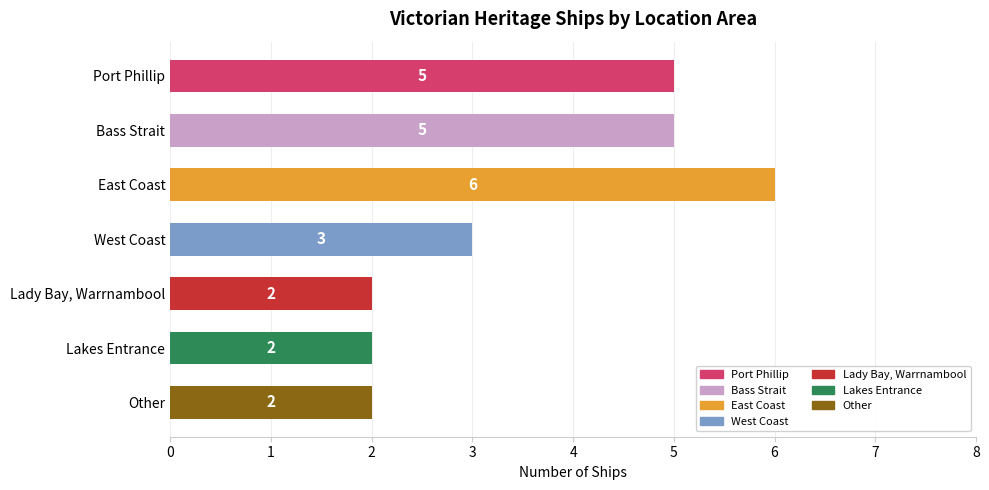

The chart shows a value of 2 at Lady Bay, Warrnambool. True or false?

True